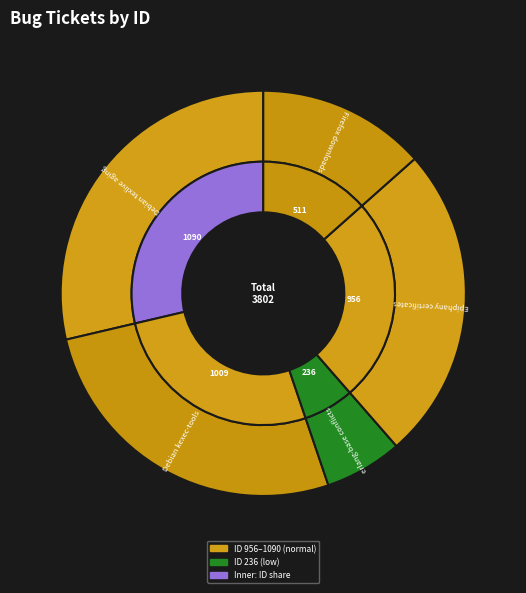

To the nearest percent, what is the difference between the Debian kexec-tools and Epiphany certificates slice percentages?

1%